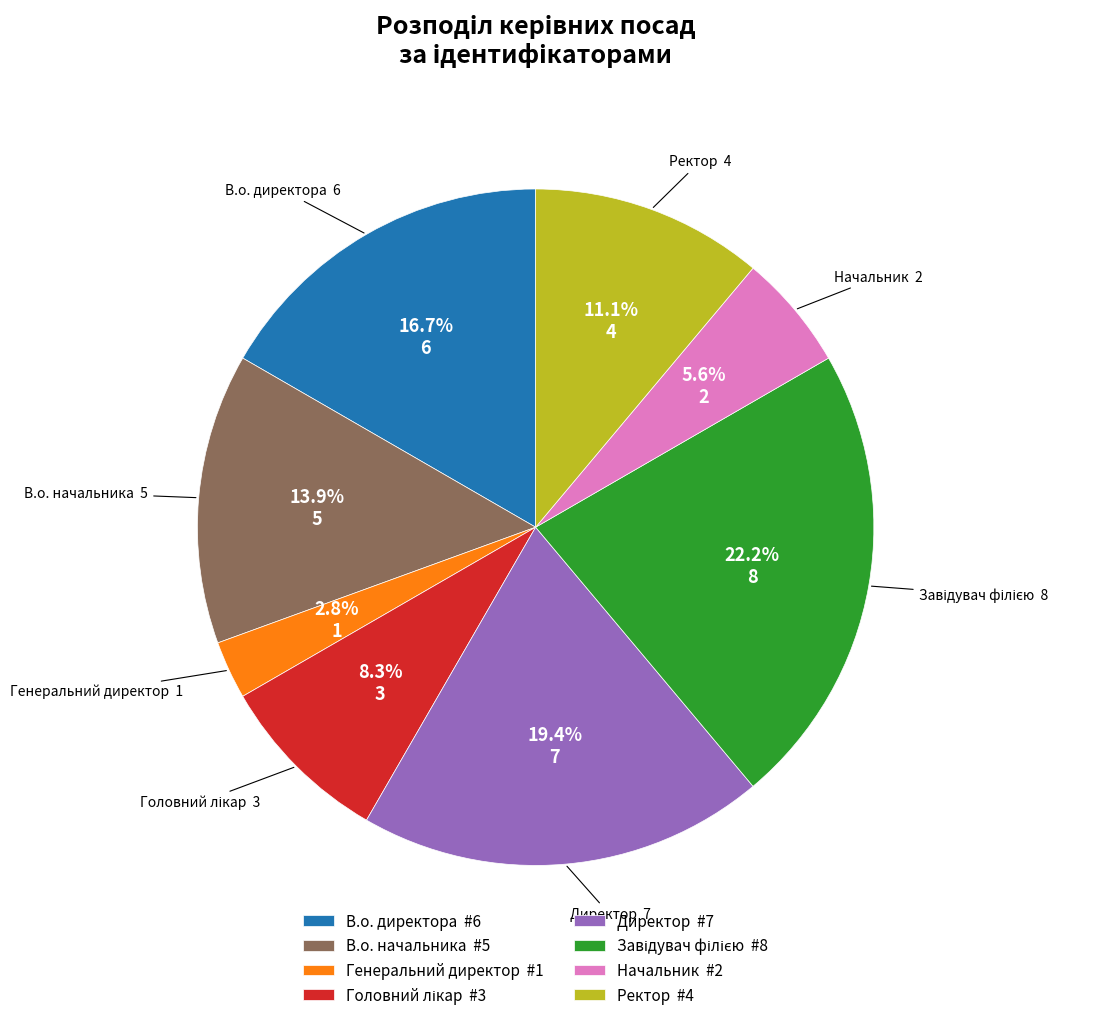

The Генеральний директор slice represents 3% of the pie. True or false?

True